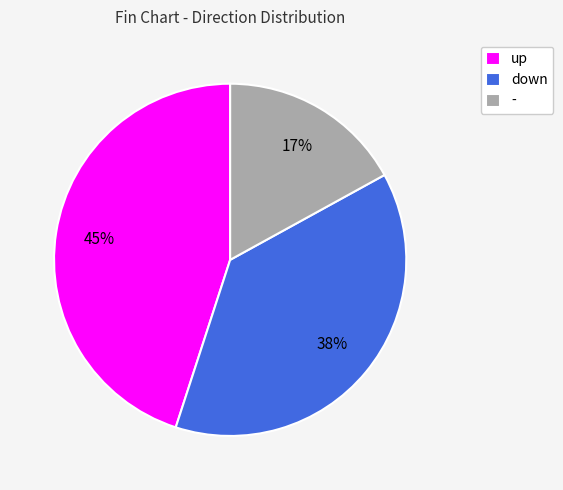

Count the number of slices in the pie.

3